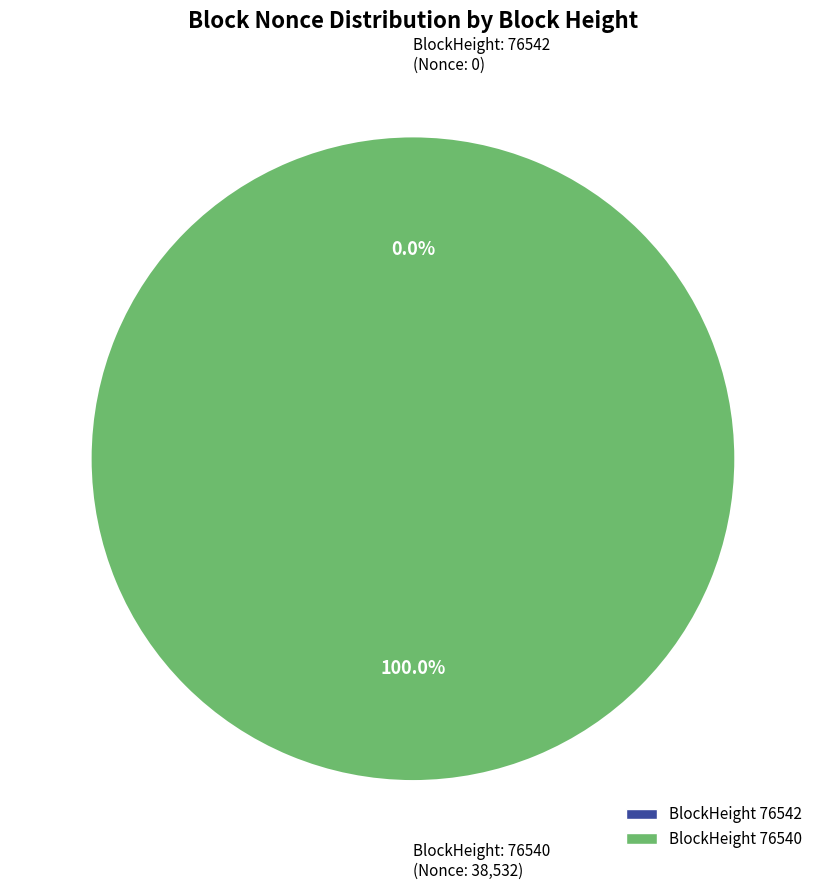

What is the smallest slice in the pie chart?

76542